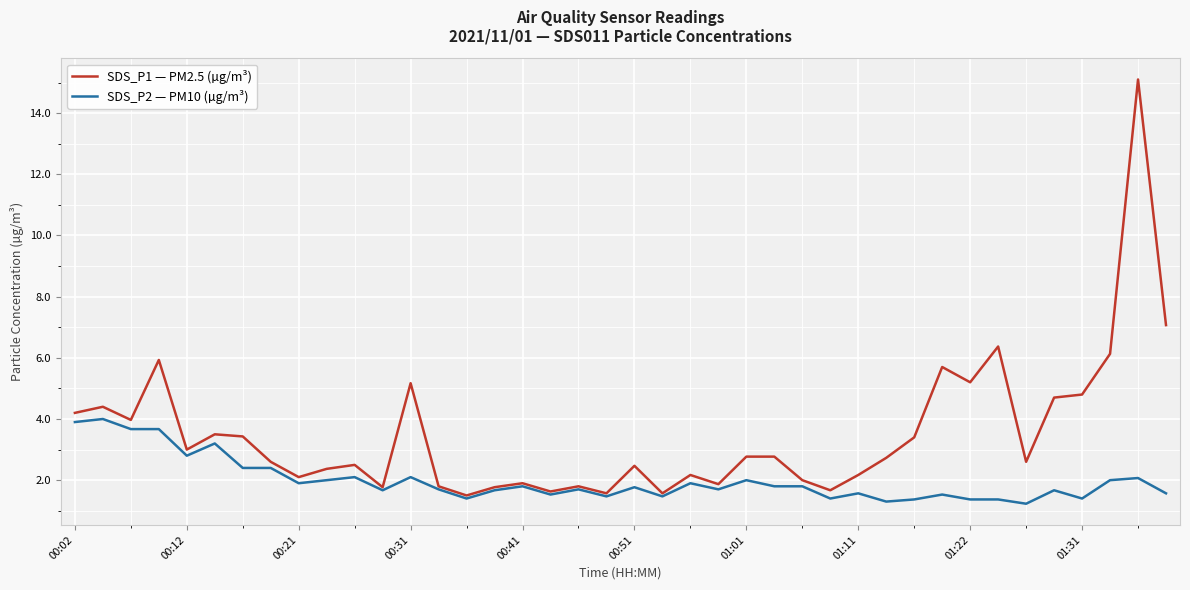

What is the greatest value displayed?

15.1